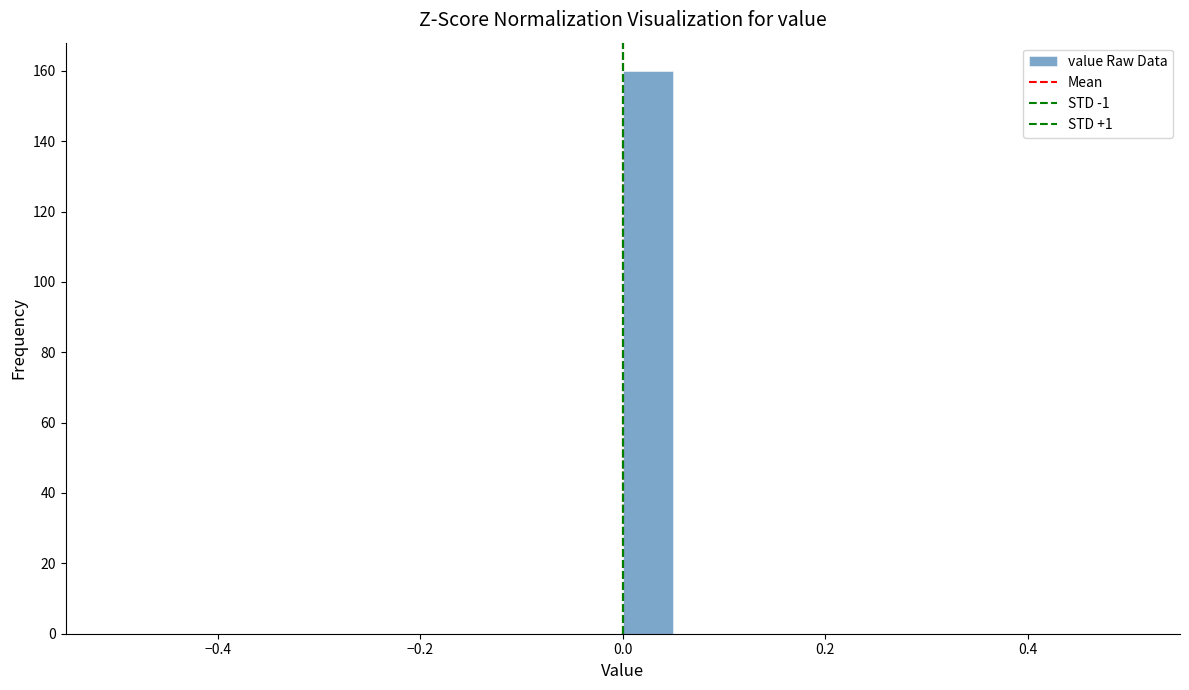

Read against the x-axis, roughly where is the centre of the tallest bar?

0.02